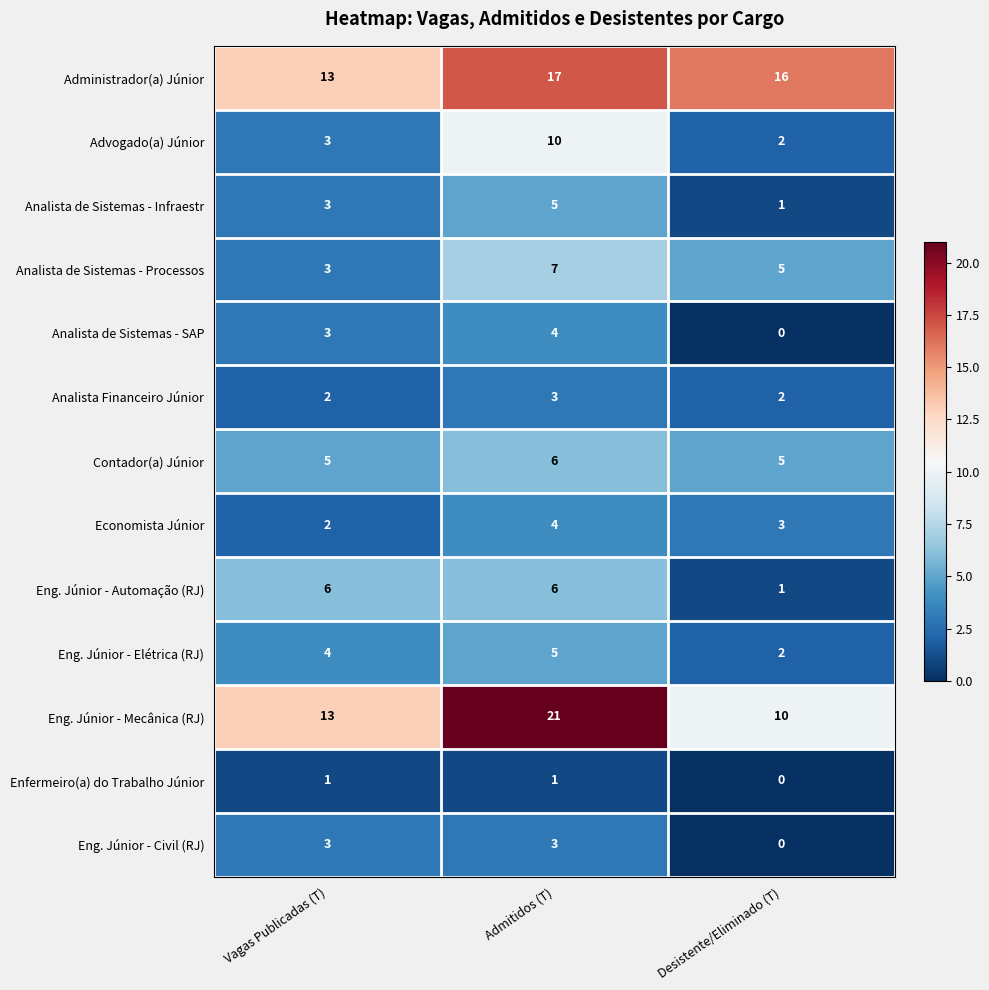

At how many categories does at least one series exceed 14?

2